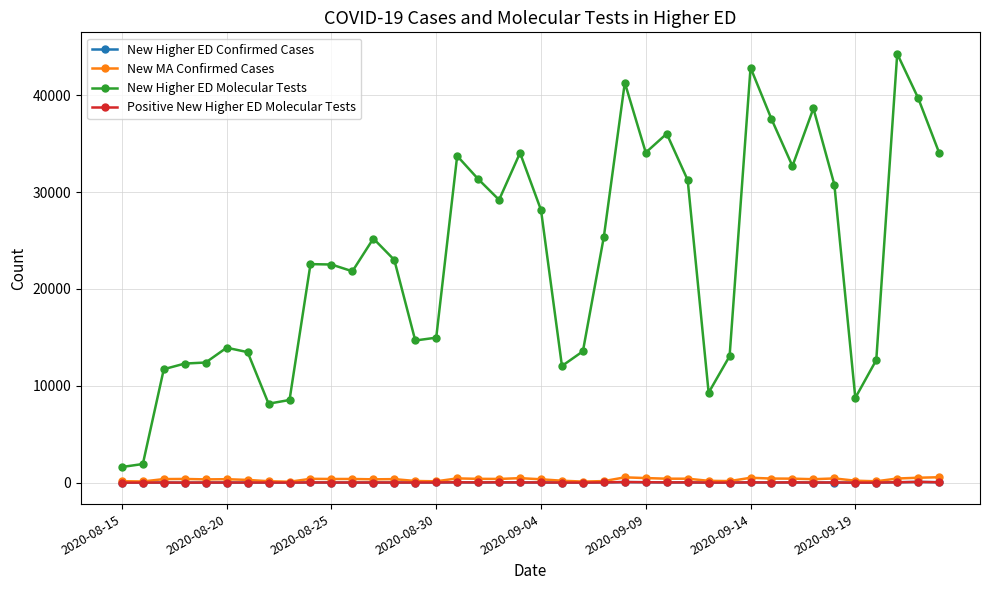

What is the greatest value displayed?

44280